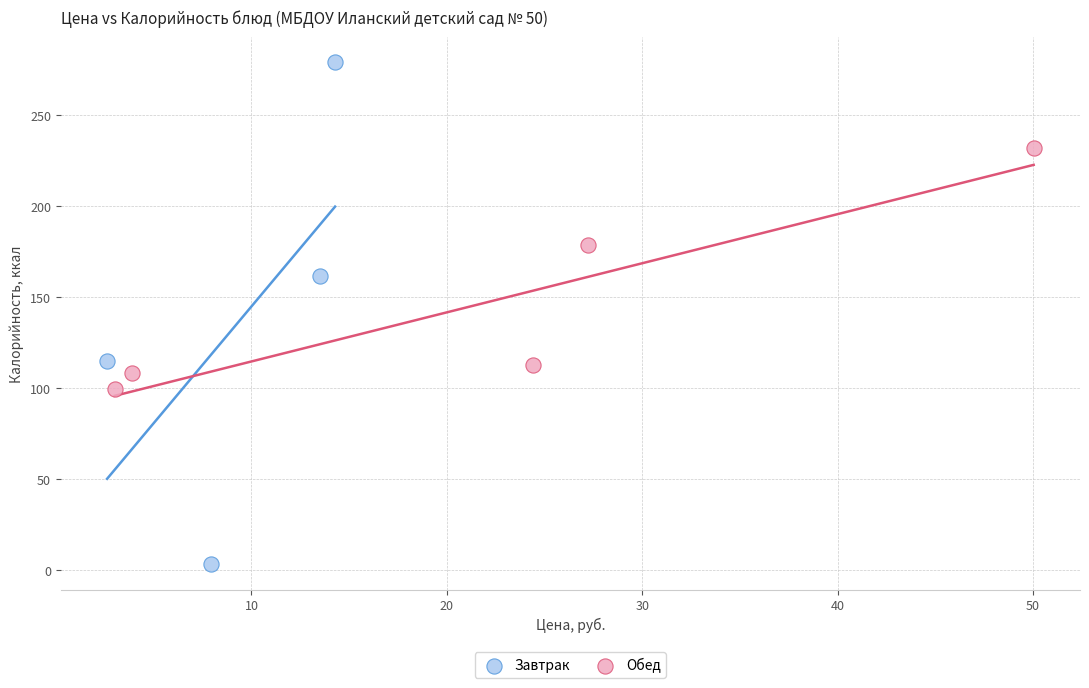

Which series reaches the maximum Y coordinate?

Завтрак